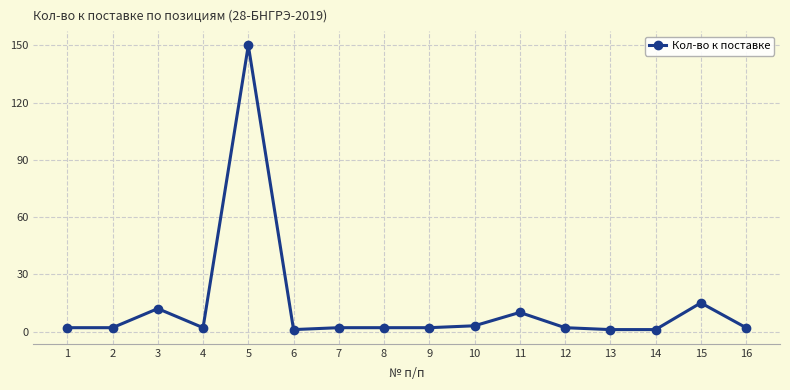

At which label is the value closest to 75?

15